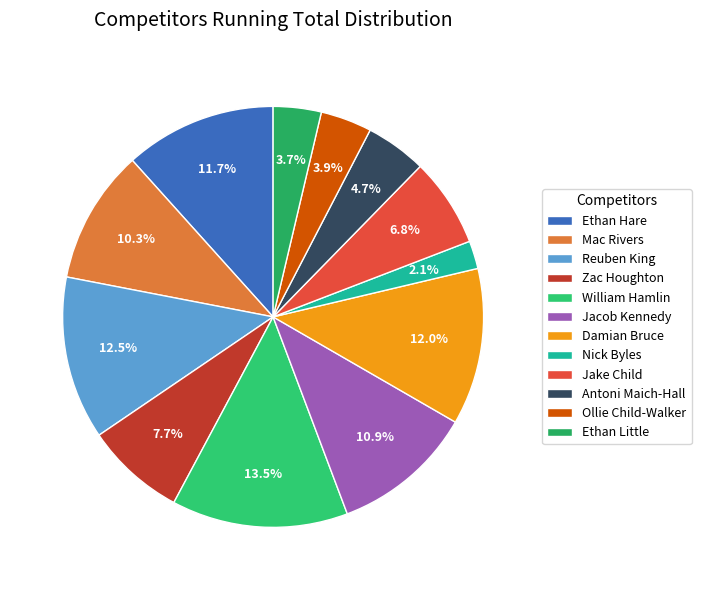

What is the ratio of the value at Ethan Hare to the value at Jake Child?

1.7